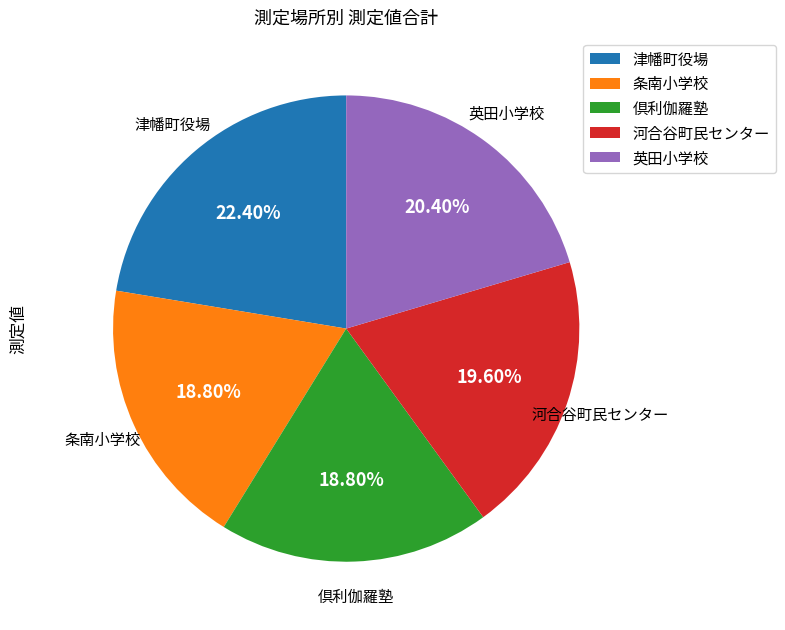

What is the largest slice in the pie chart?

津幡町役場